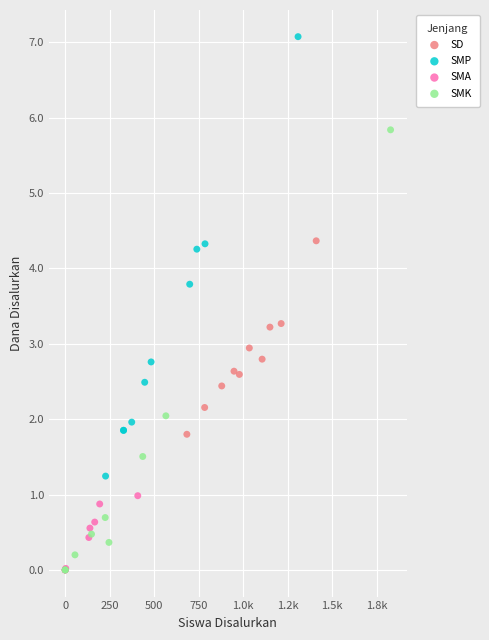

Which series reaches the maximum Y coordinate?

SMP